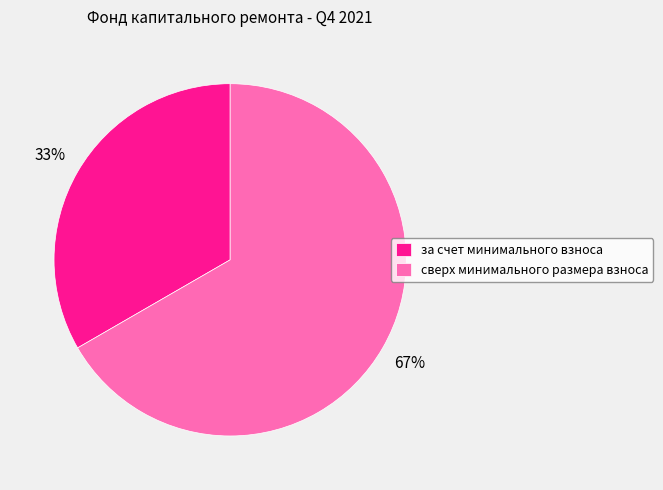

Between за счет минимального взноса and сверх минимального размера взноса, which is larger?

сверх минимального размера взноса